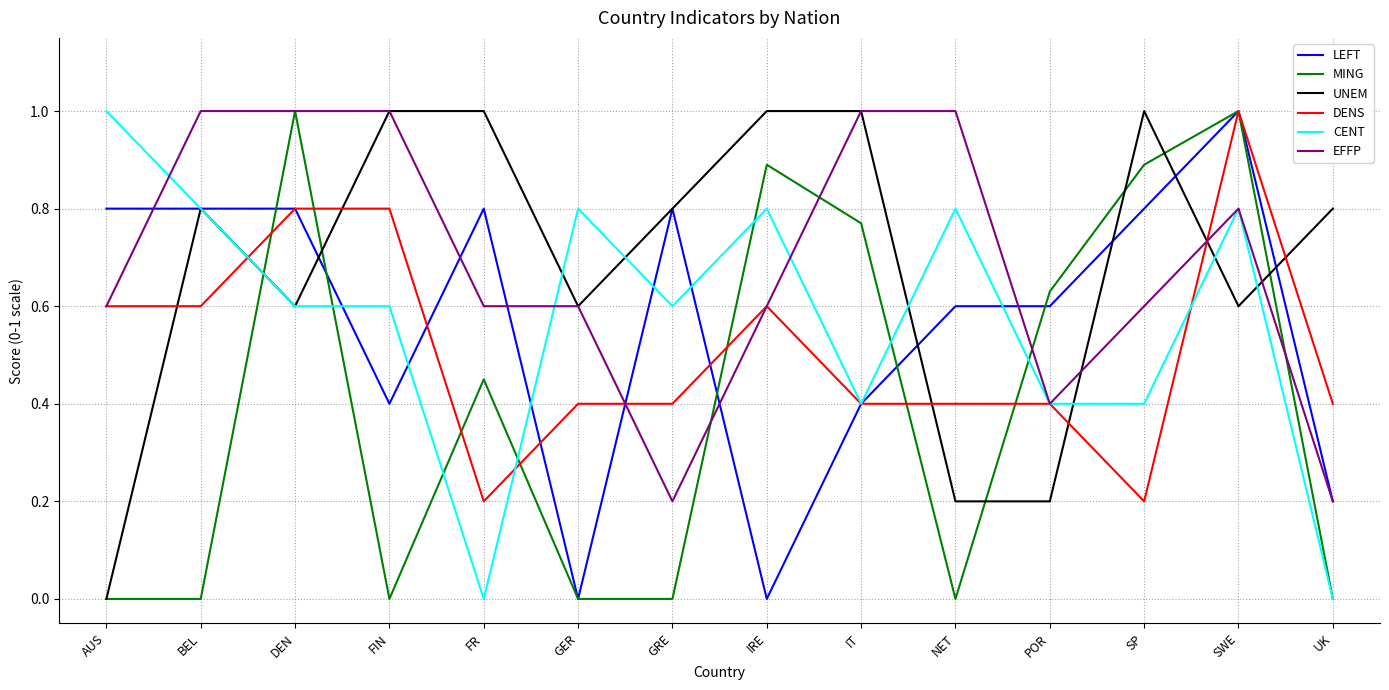

Between NET and SWE, which series saw the biggest shift?

MING